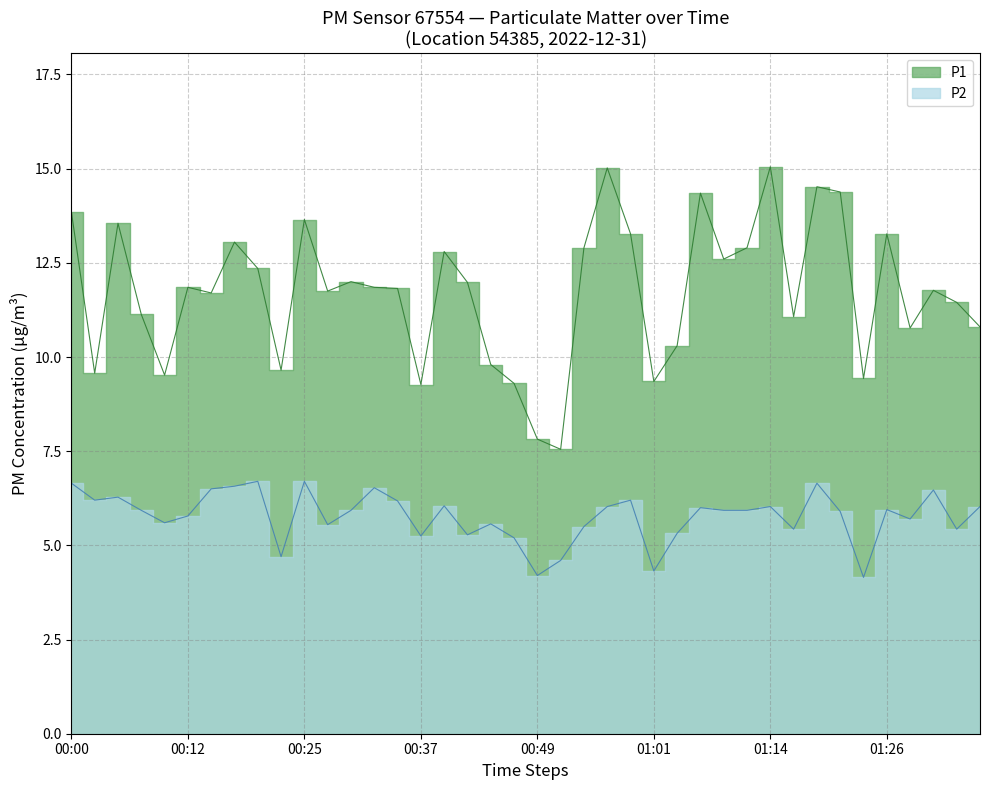

The P1 series shows 9.3 at 00:47. True or false?

True